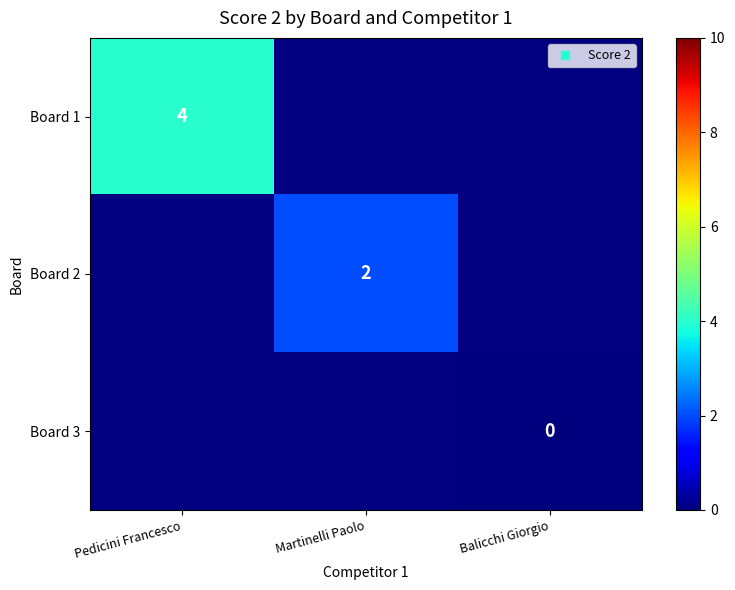

How many values in Board 2 are above zero?

1